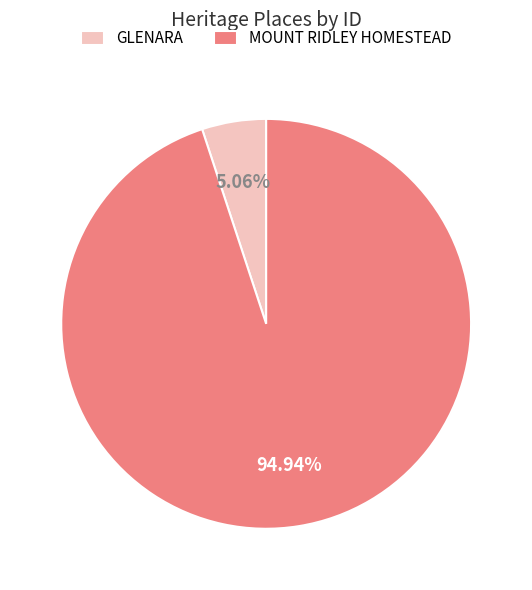

To the nearest percent, what is the difference between the largest and smallest slice percentages?

90%